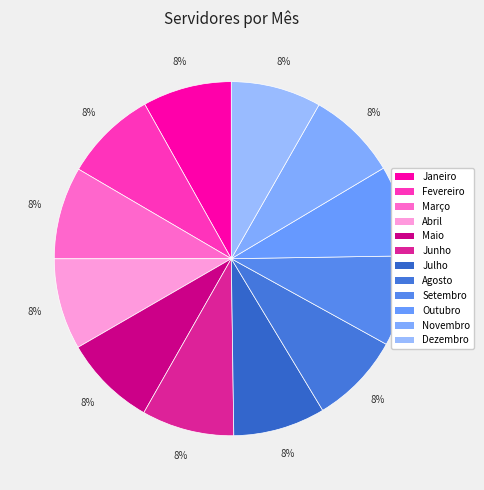

To the nearest percent, what is the average slice percentage?

8%